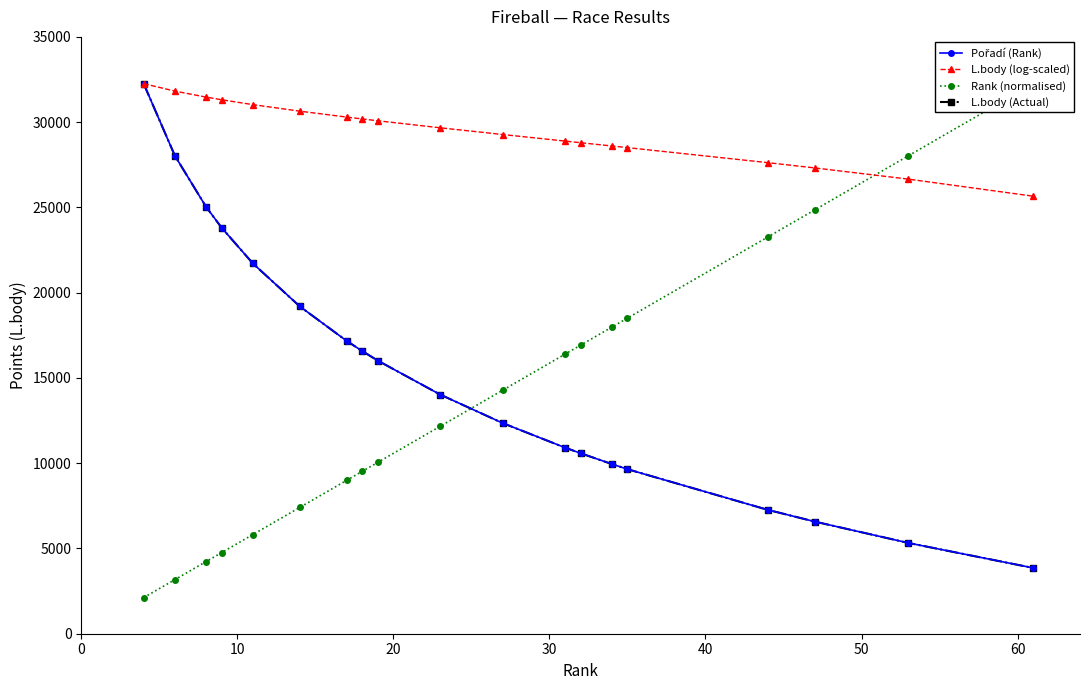

What is the smallest value displayed?

2115.2